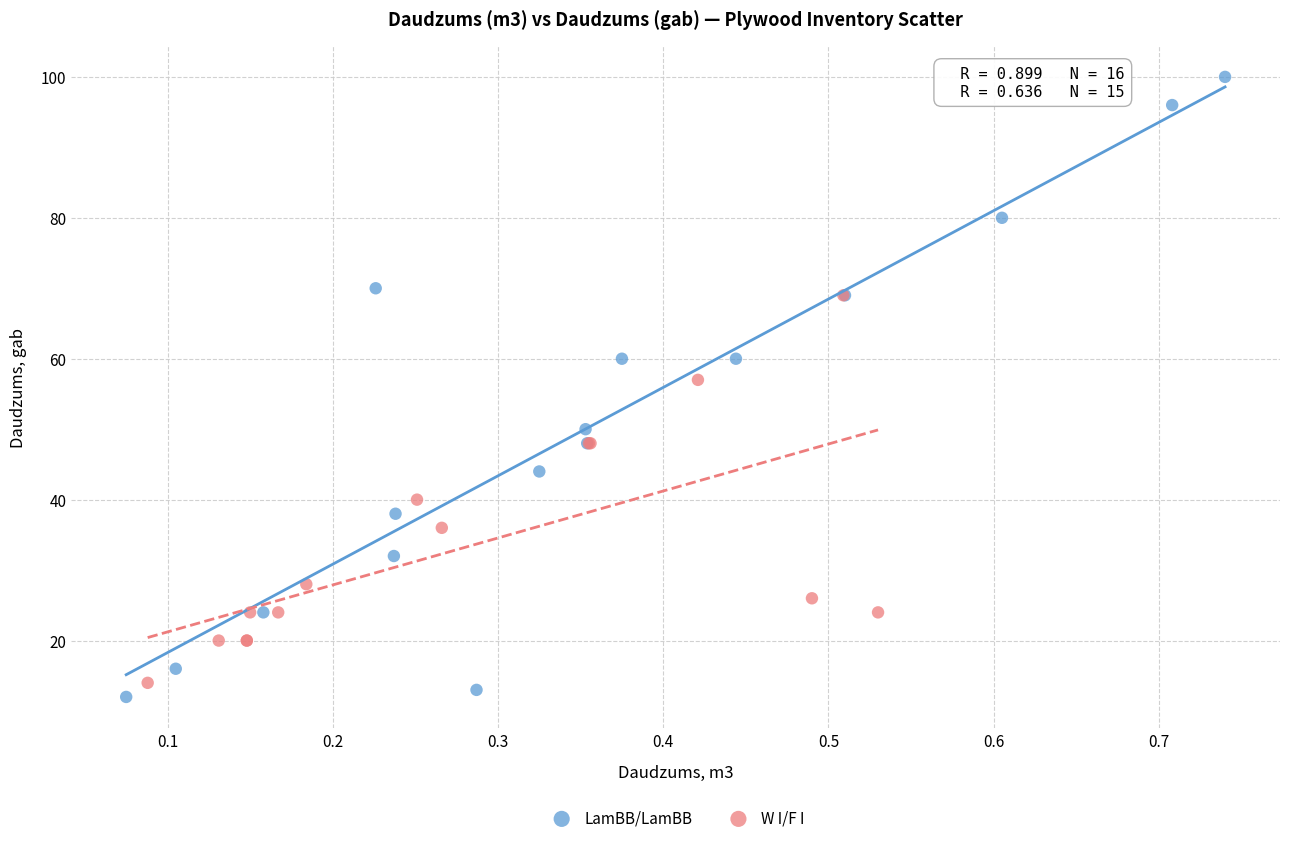

Which series has the widest spread of Y values?

LamBB/LamBB